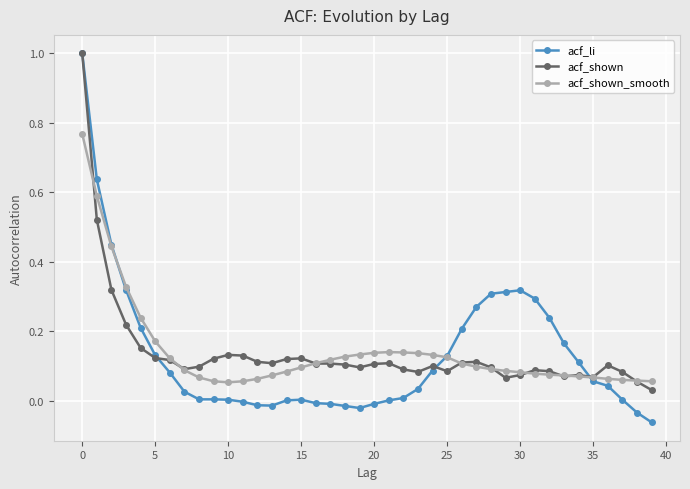

What is the highest value of the acf_li series?

1.0